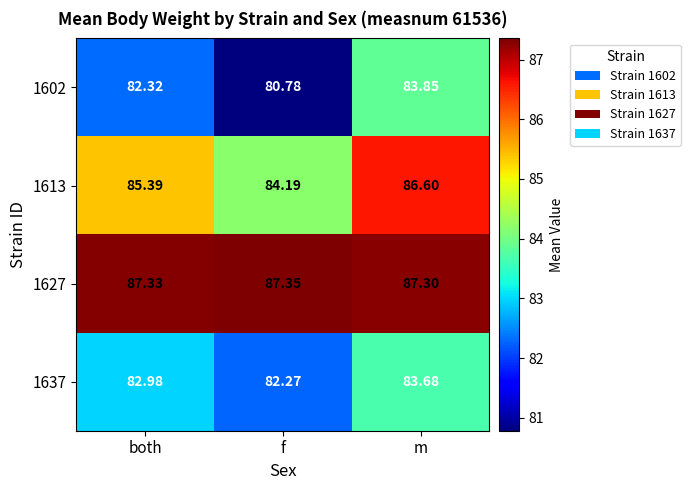

Which series has the widest spread of values?

1602